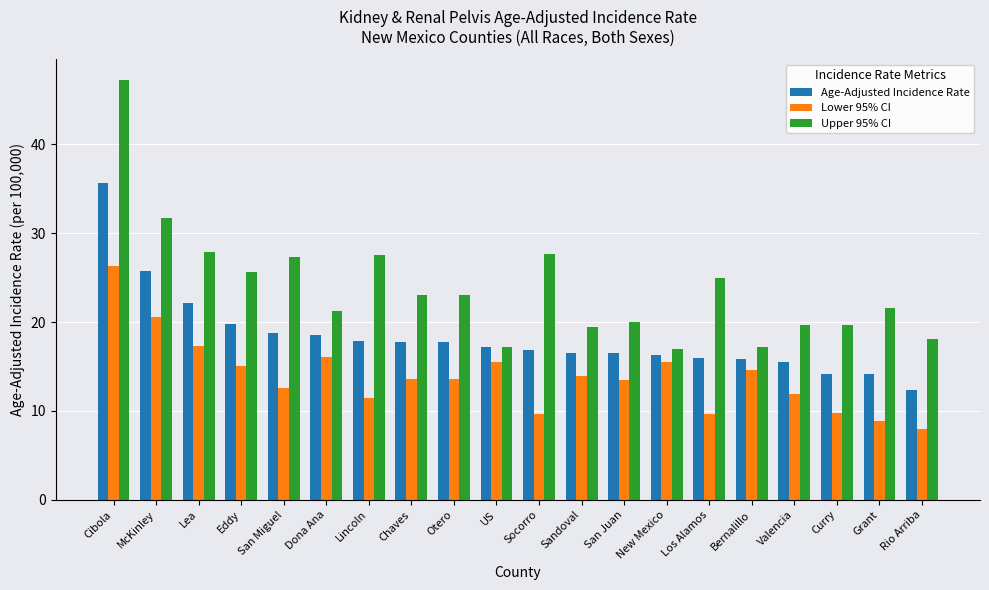

What is the label of the 2nd bar from the left?

McKinley